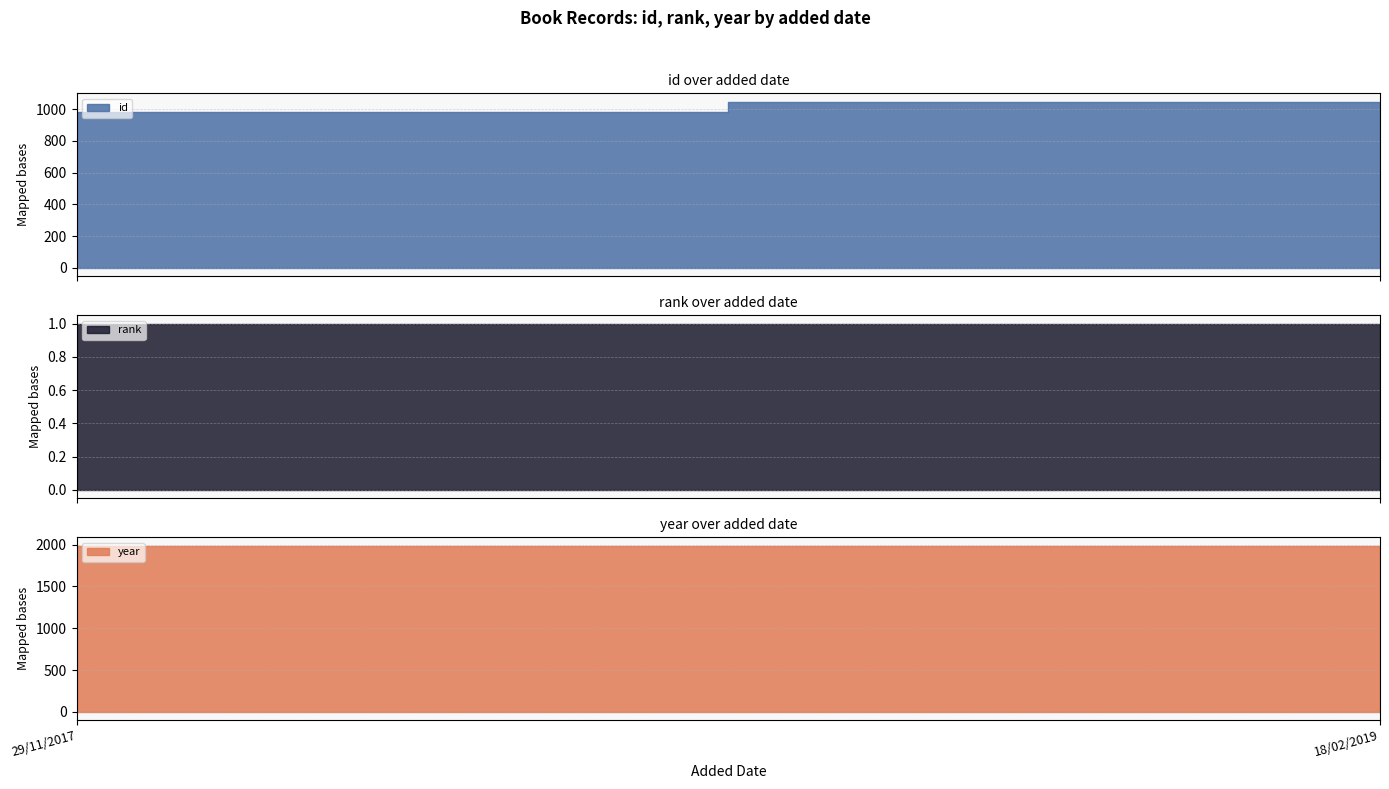

List the series in order of their peak value, highest first.

year, id, rank